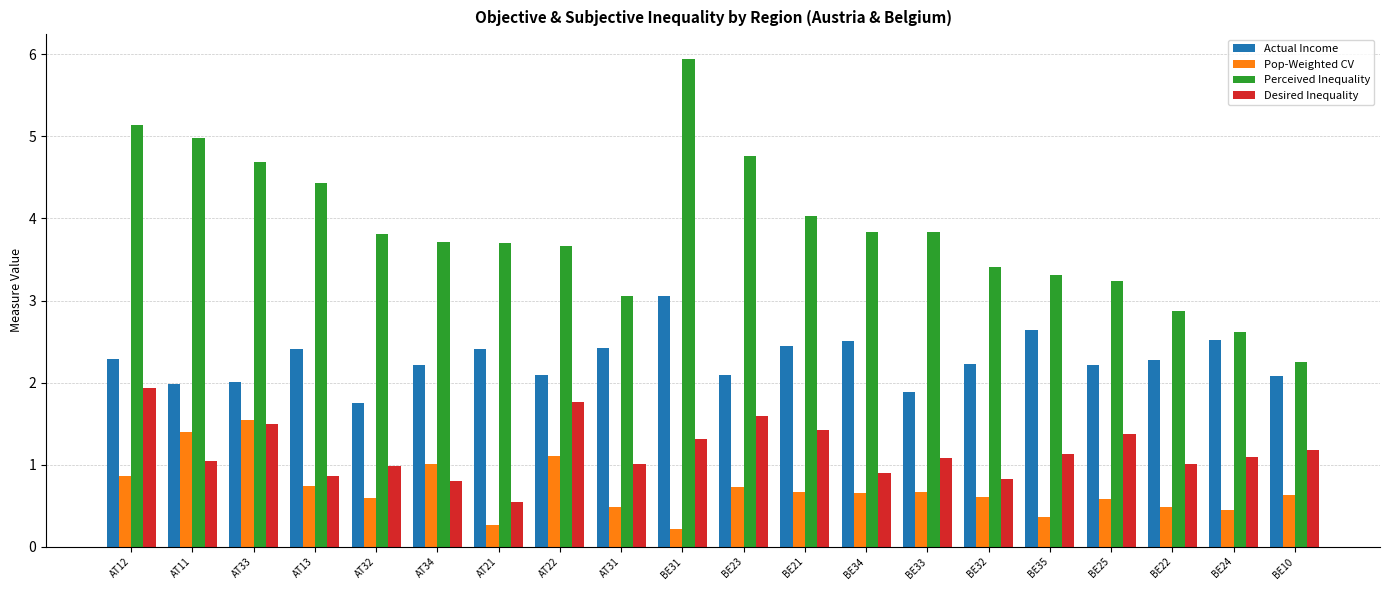

At how many categories does at least one series exceed 2?

20